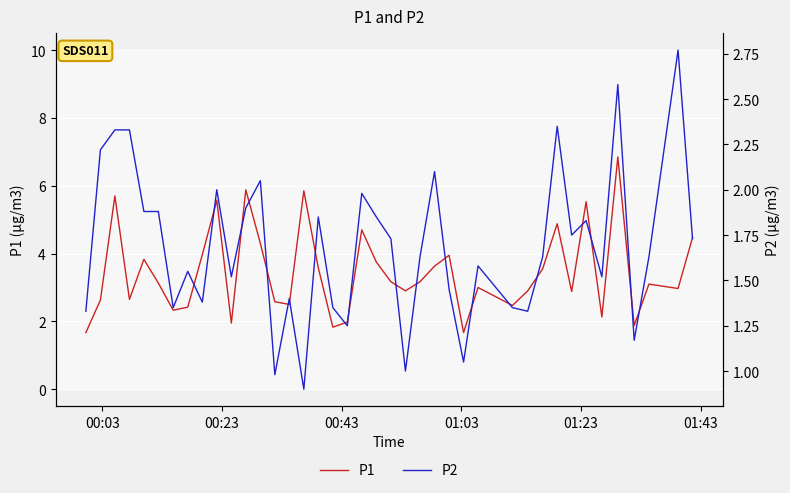

How many distinct data groups are displayed?

2